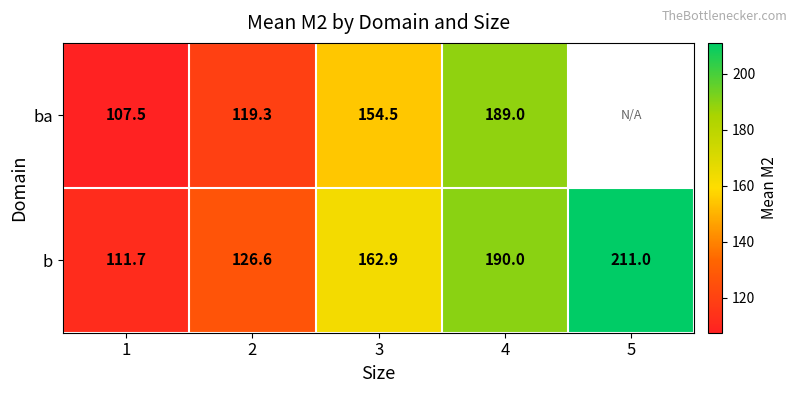

Rank the series at 2 from lowest to highest value.

ba, b